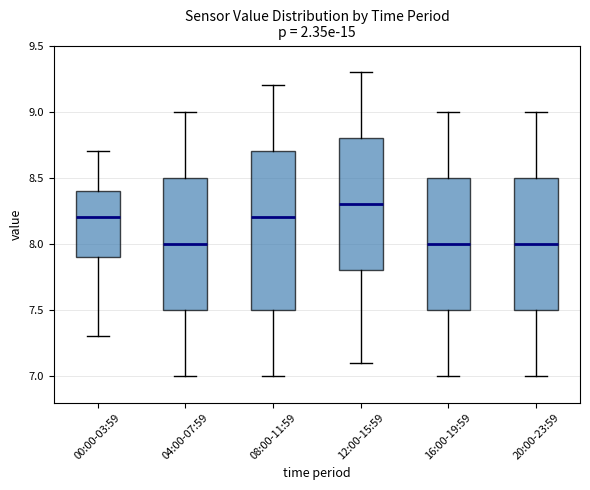

Where does the lower whisker of the box for 16:00-19:59 end on the y-axis? The values are not printed on the chart, so give them approximately, as read against the axis.

7.0